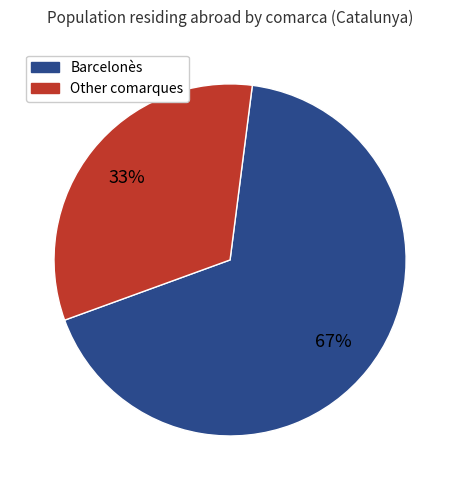

Is there a majority slice in this chart?

Yes